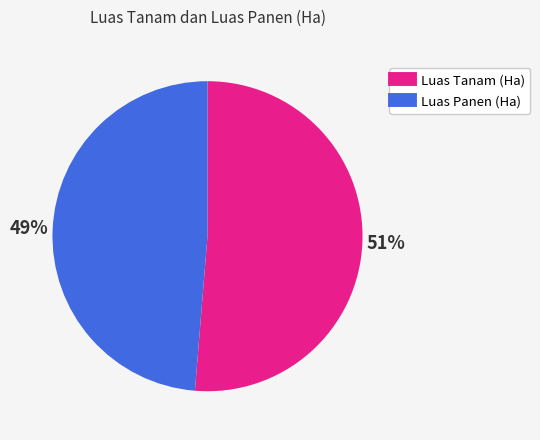

Does any single category account for the majority?

Yes